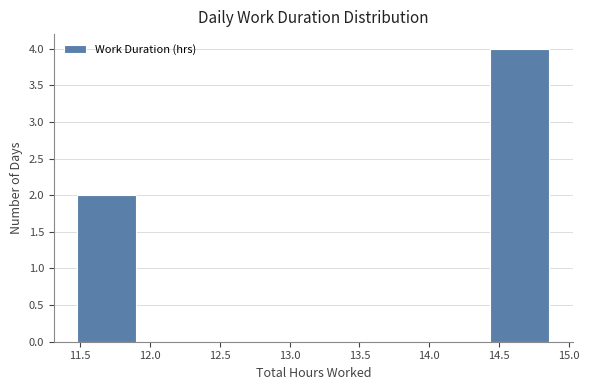

Which range on the x-axis has the tallest bar?

14.45 to 14.85